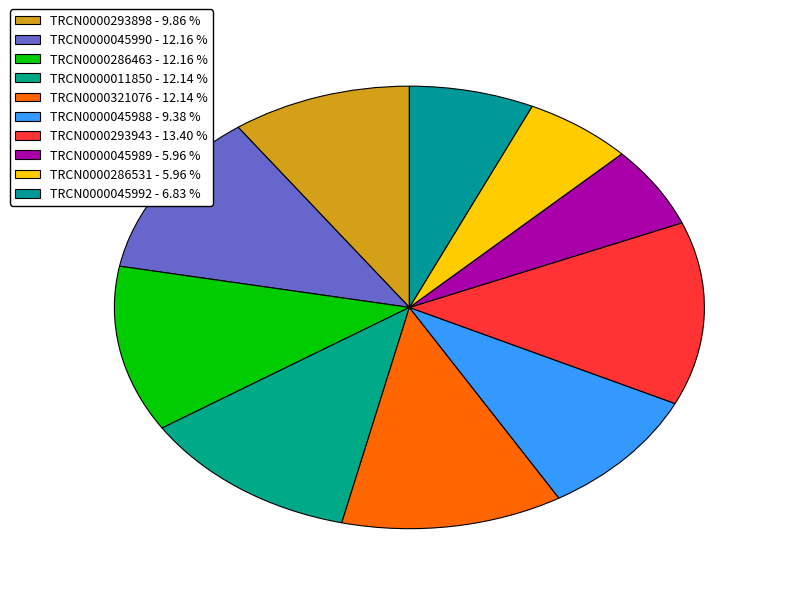

Is it true that TRCN0000045988 is 9% of the pie?

True